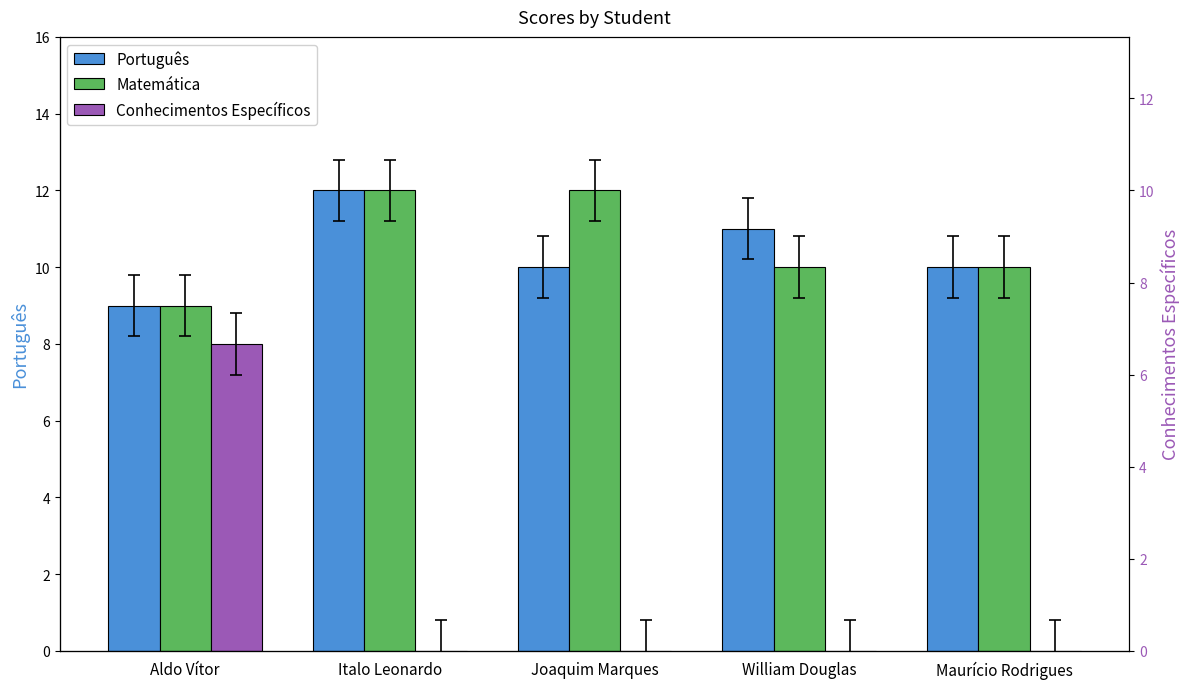

What is the total value across all series at Joaquim Marques?

22